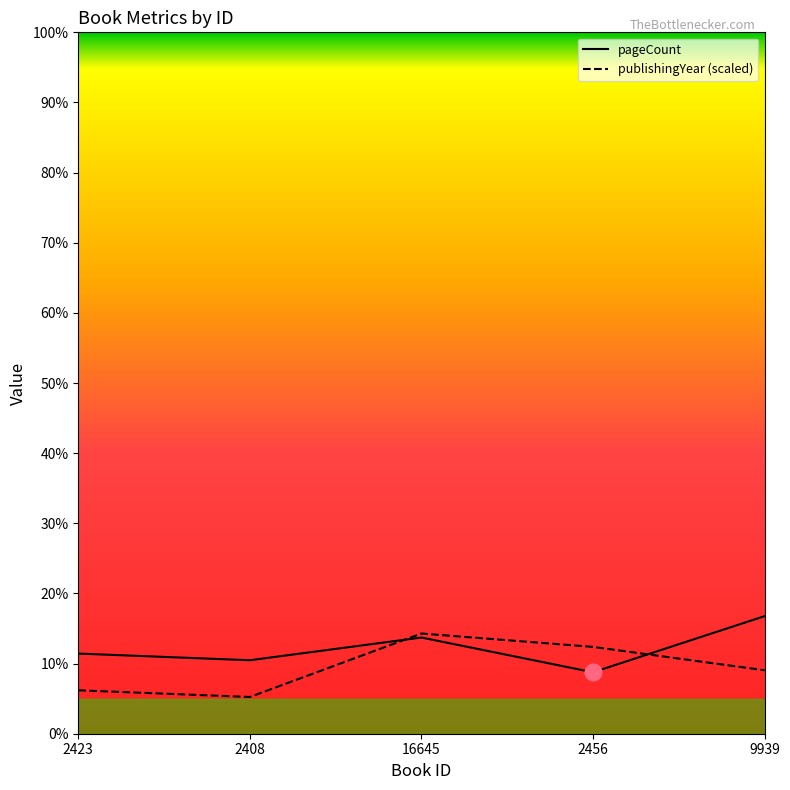

At which label does publishingYear (scaled) first exceed 190?

16645